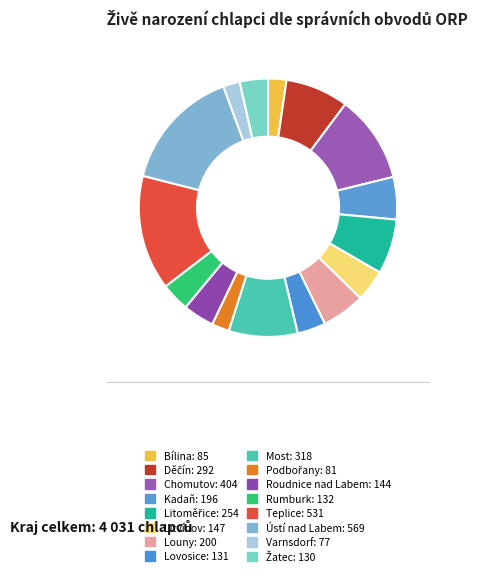

Count the number of slices in the pie.

16